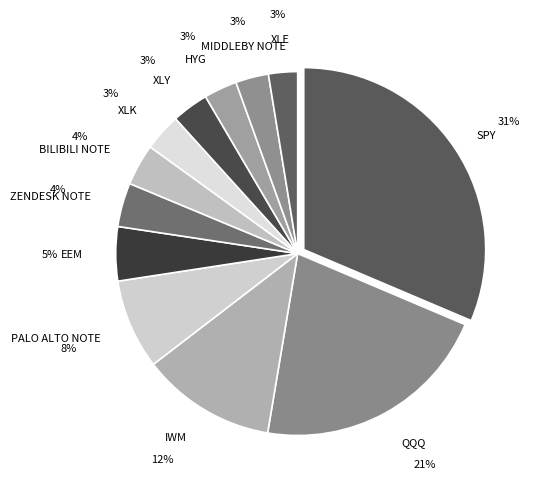

Which has a higher value, PALO ALTO NOTE or MIDDLEBY NOTE?

PALO ALTO NOTE